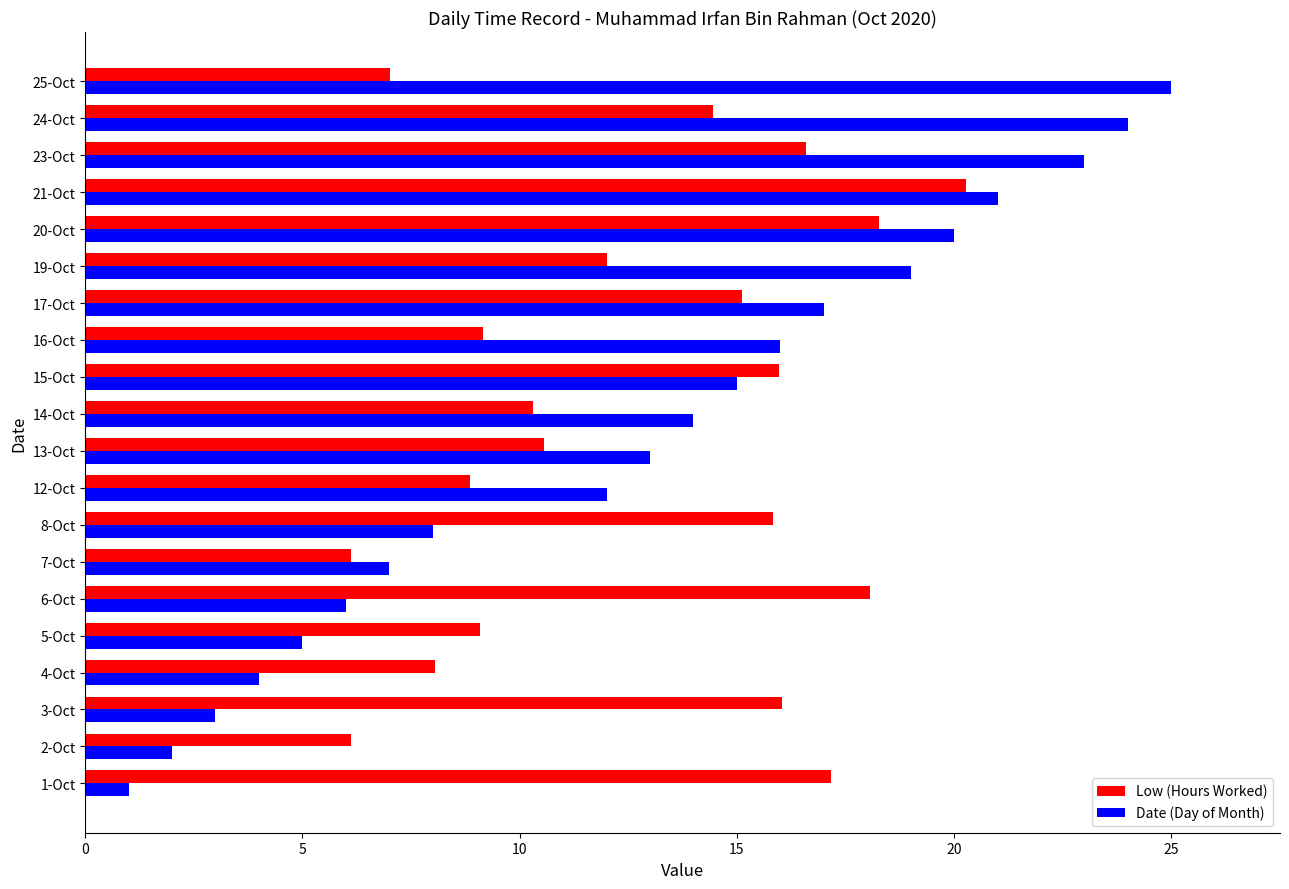

Which series has the widest spread of values?

Date (Day of Month)